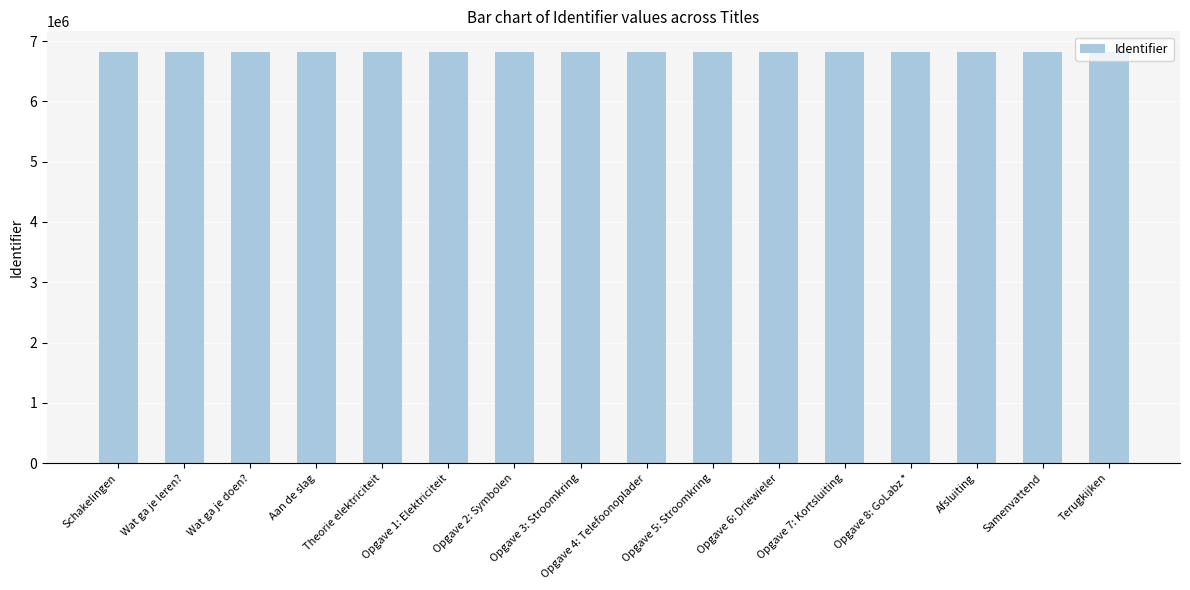

How many categories are shown in the chart?

16